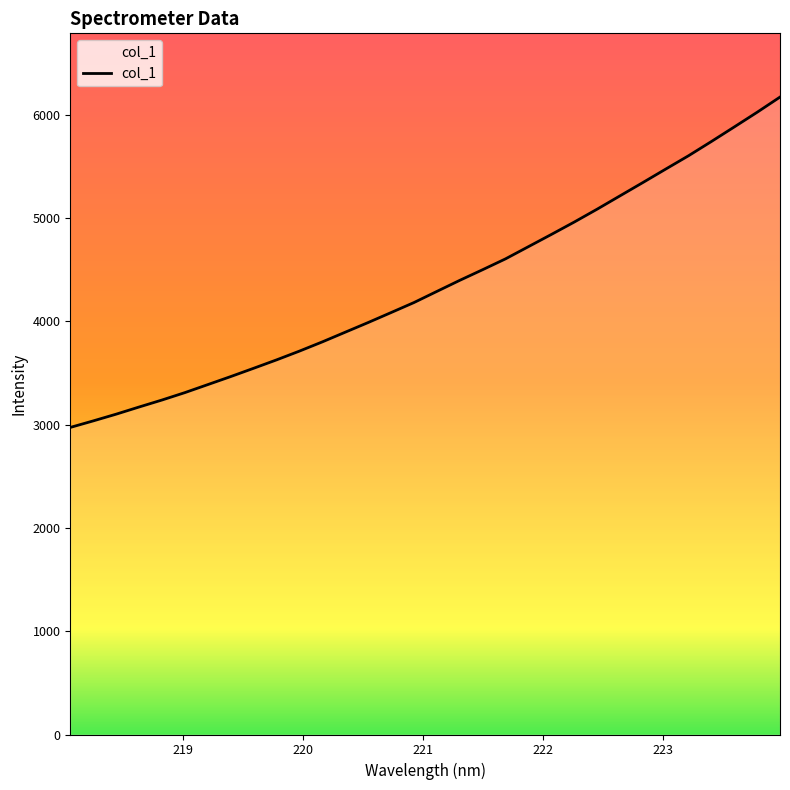

What is the smallest value displayed?

2972.8